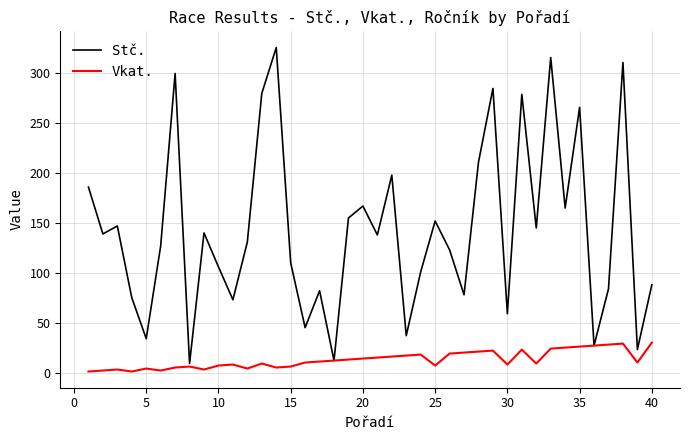

List the series in order of their peak value, lowest first.

Vkat., Stč.